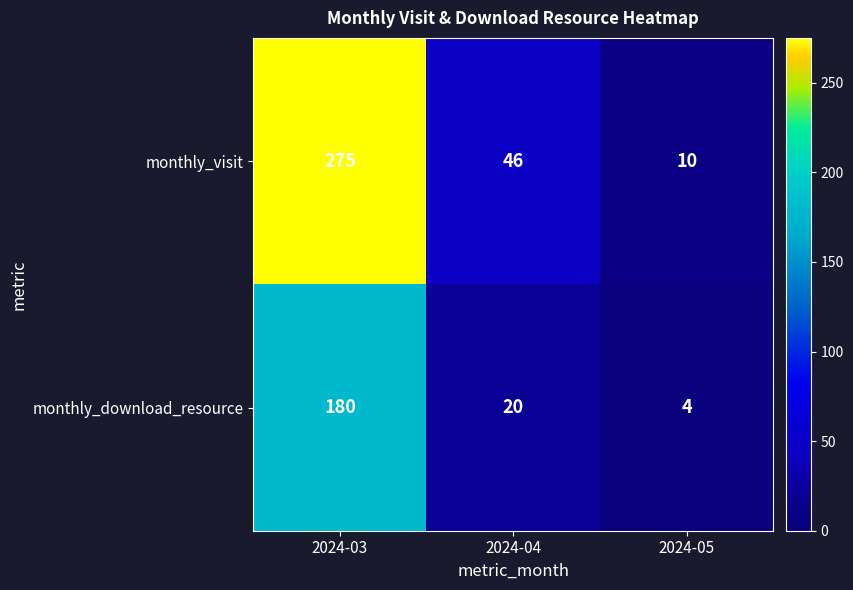

At which category is the sum across all series the highest?

2024-03